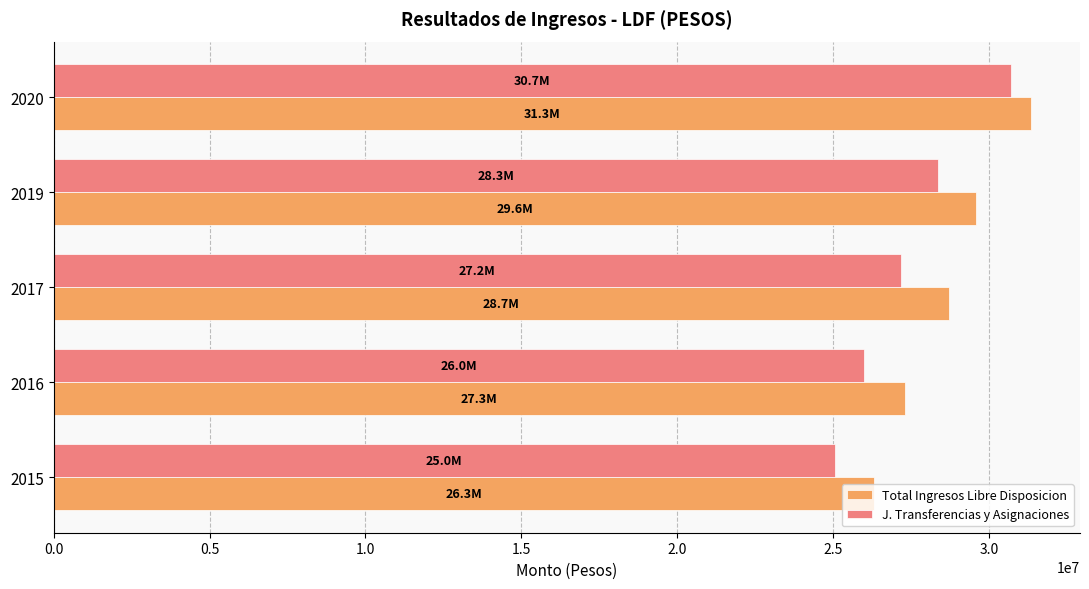

Rank the series by their average value, from highest to lowest.

Total Ingresos Libre Disposicion, J. Transferencias y Asignaciones